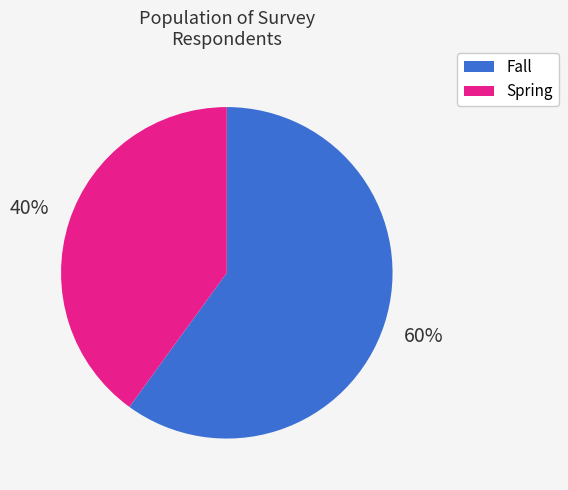

Which has a higher value, Fall or Spring?

Fall